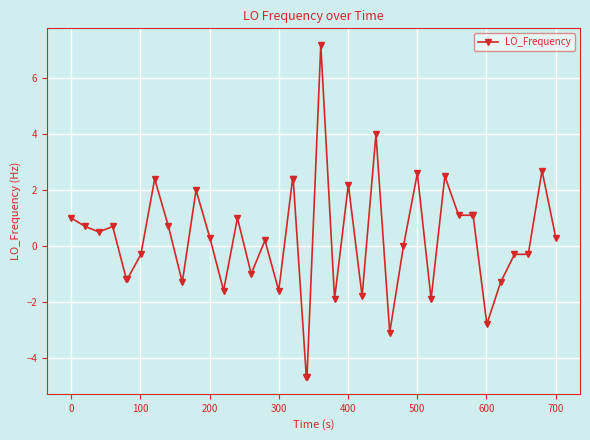

What is the value of the 20th point from the left?

-4.7